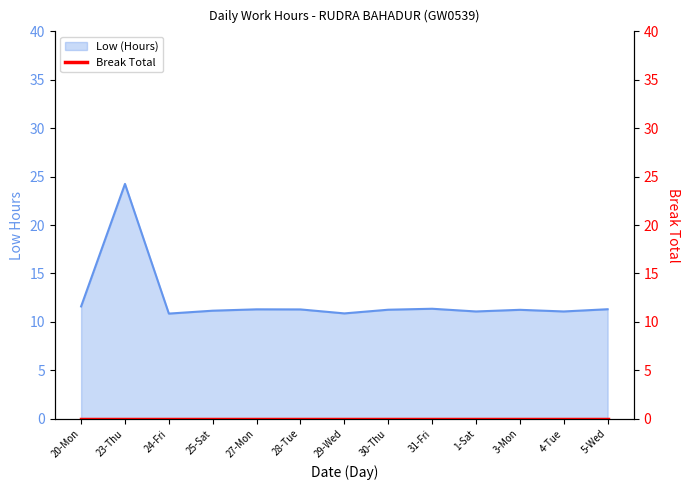

What is the value of the 11th point from the left?

11.2